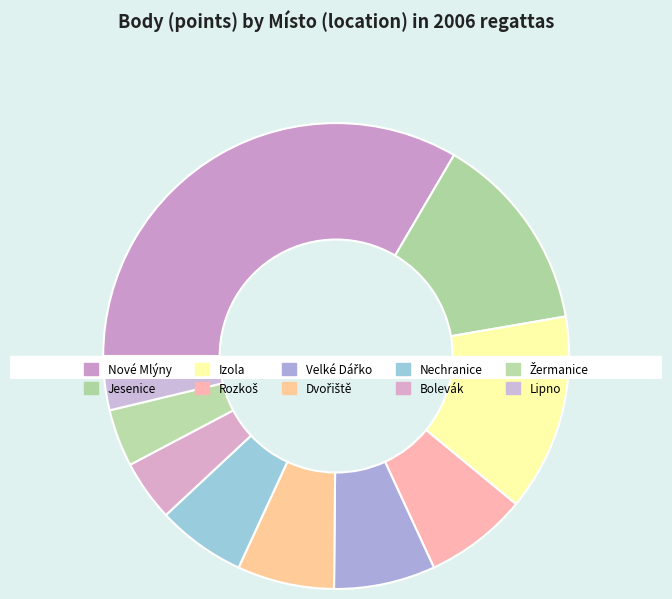

Is it true that Velké Dářko is 14% of the pie?

False